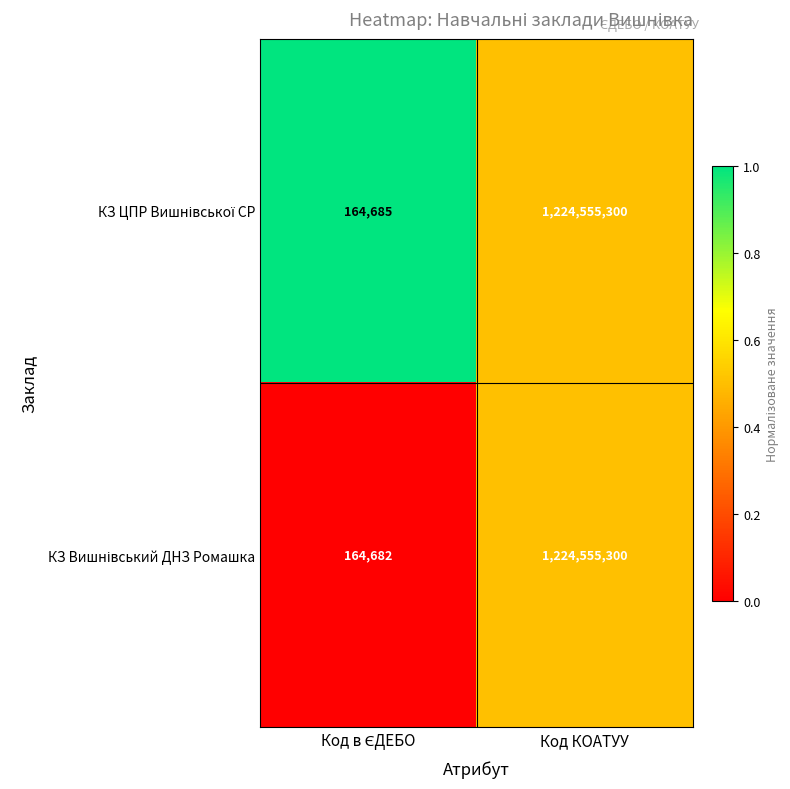

What is the greatest value displayed?

1224555300